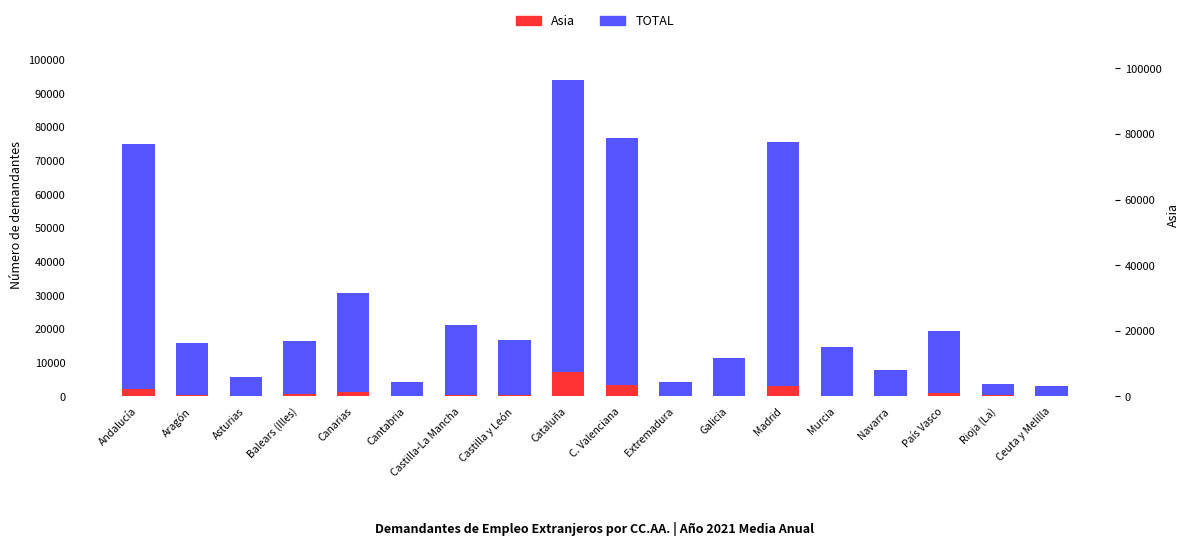

Is the value of Asia at Balears (Illes) greater than the value of TOTAL at Aragón?

No